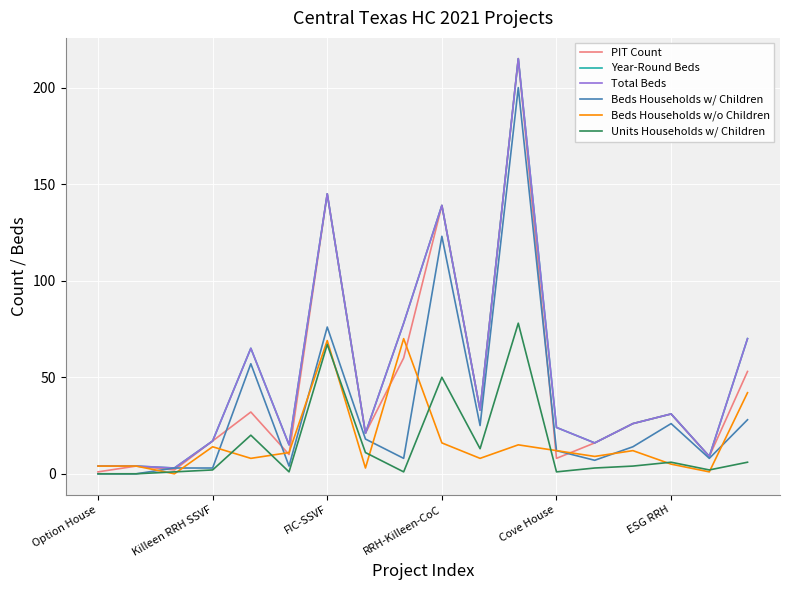

Does the chart have visible grid lines?

Yes